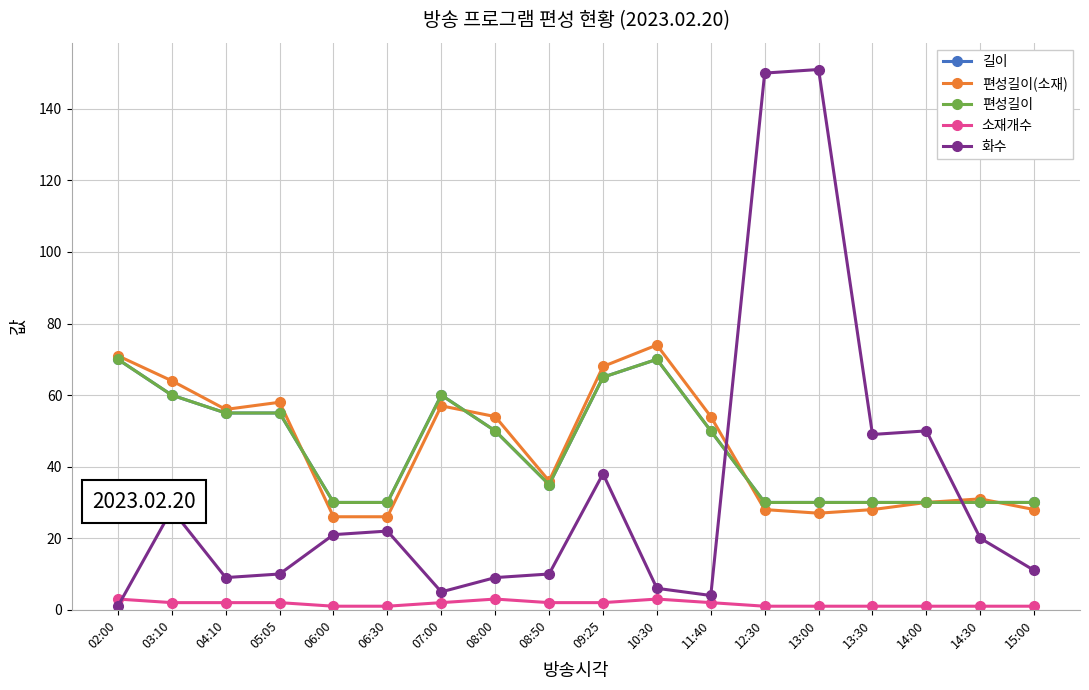

Does the chart have visible grid lines?

Yes